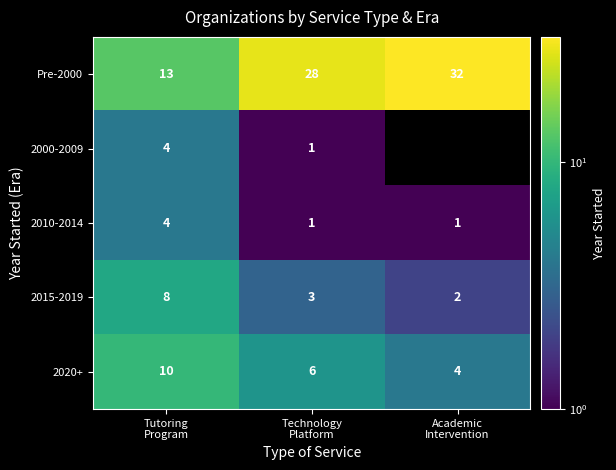

What is the minimum value for 2020+?

4